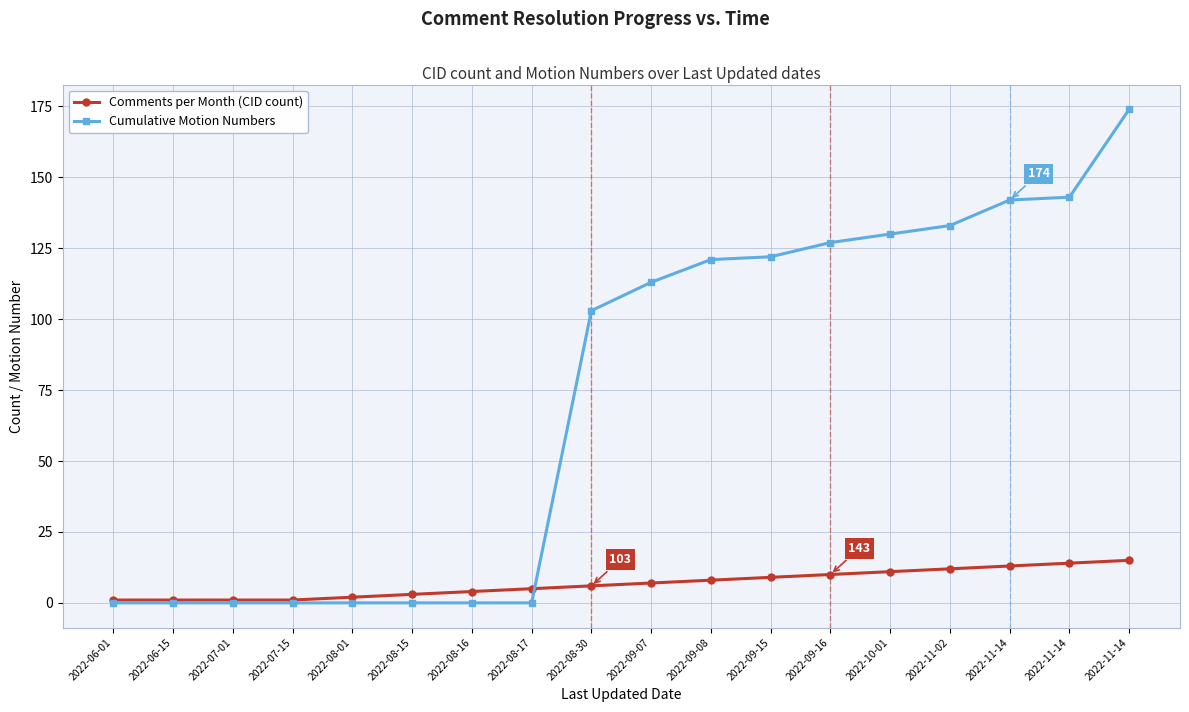

How many values in the Cumulative Motion Numbers series are below 113?

9